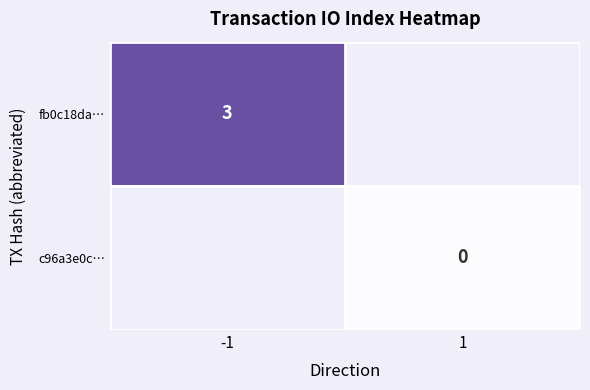

Which category has the highest value across all series?

-1